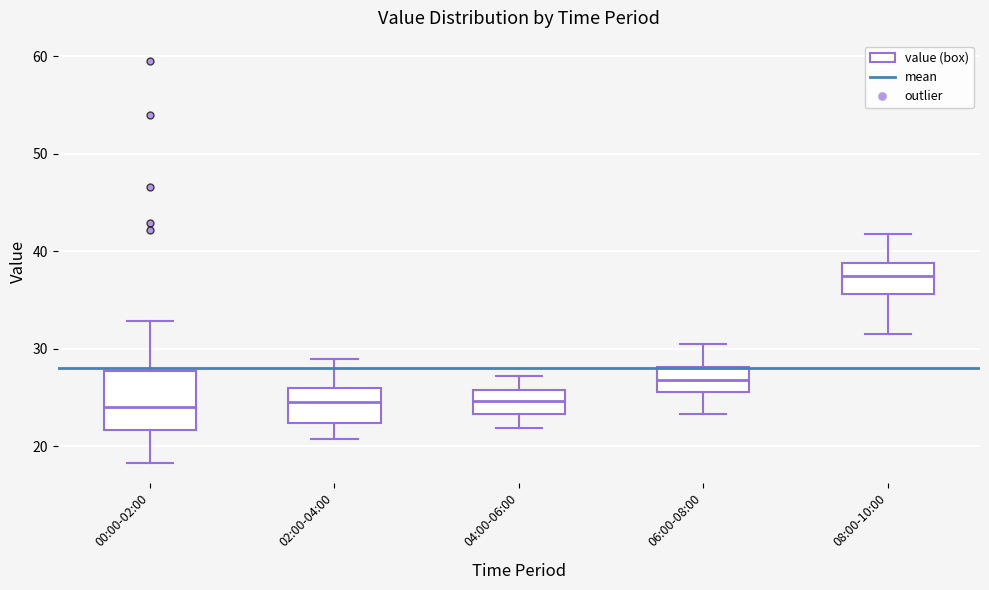

Comparing the boxes themselves (not the whiskers), which one is the tallest?

00:00-02:00